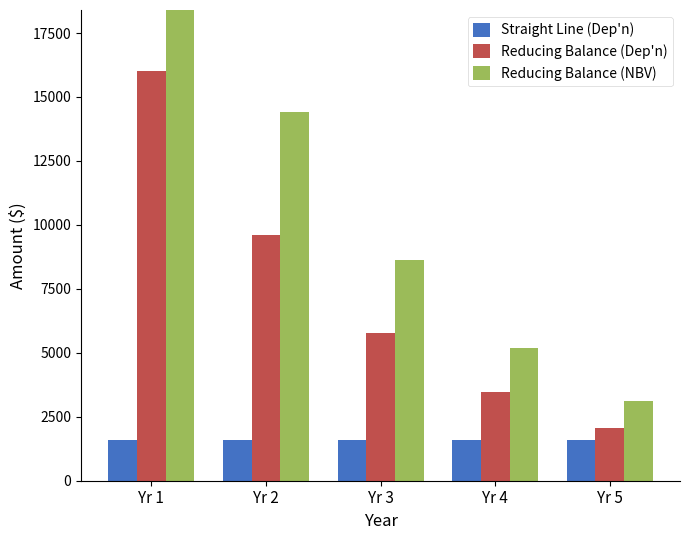

How many bars are there in total?

15